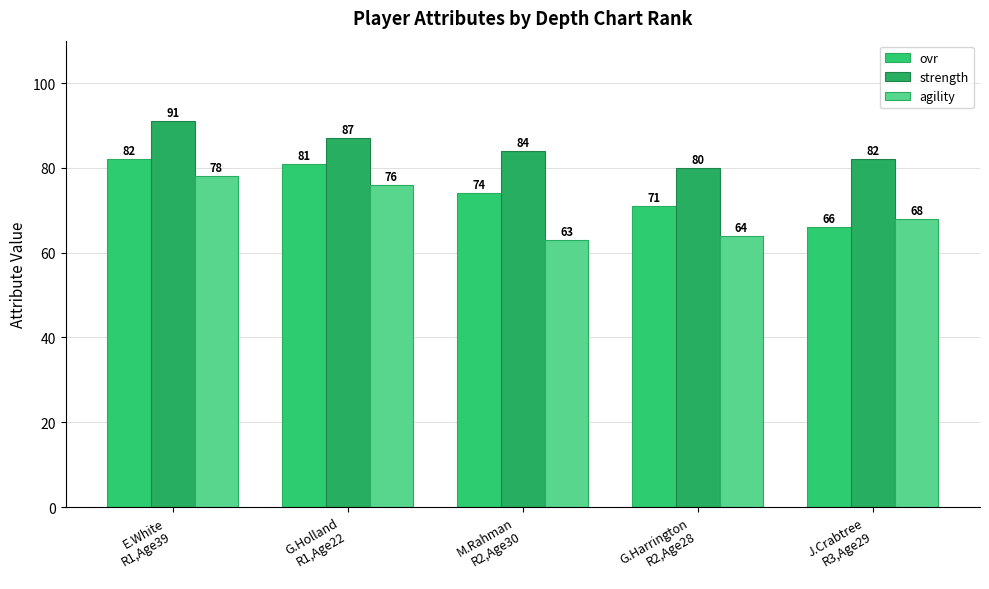

How many bars are there in total?

15